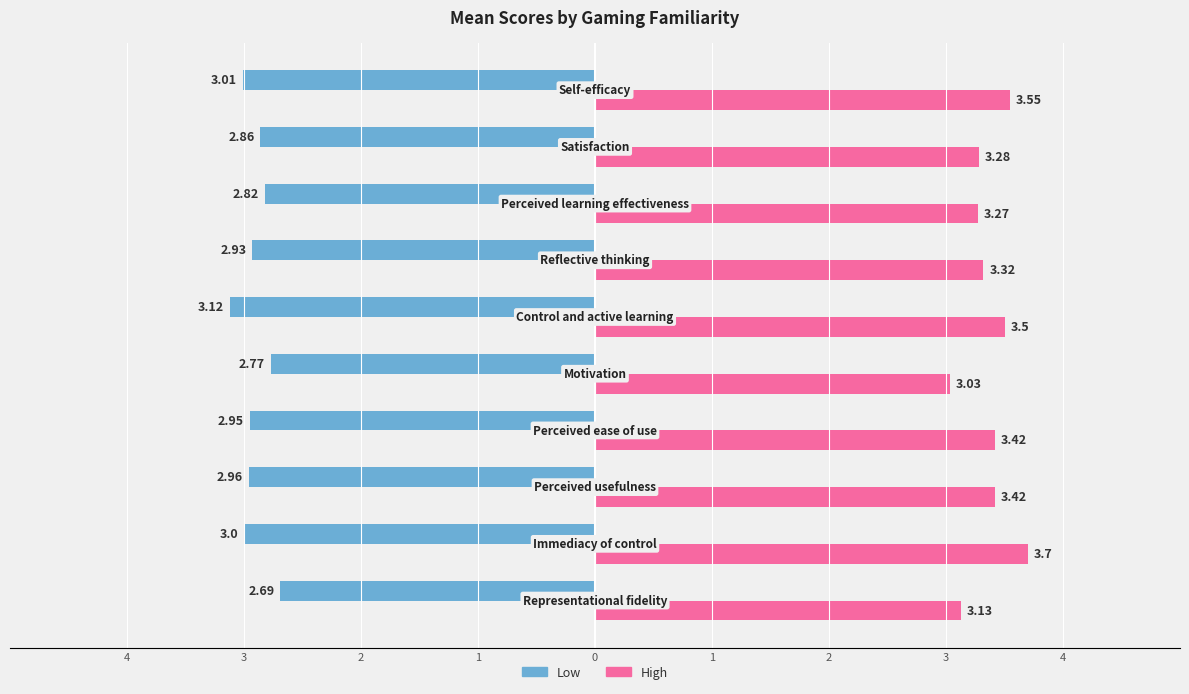

What is the sum of all High values?

33.6